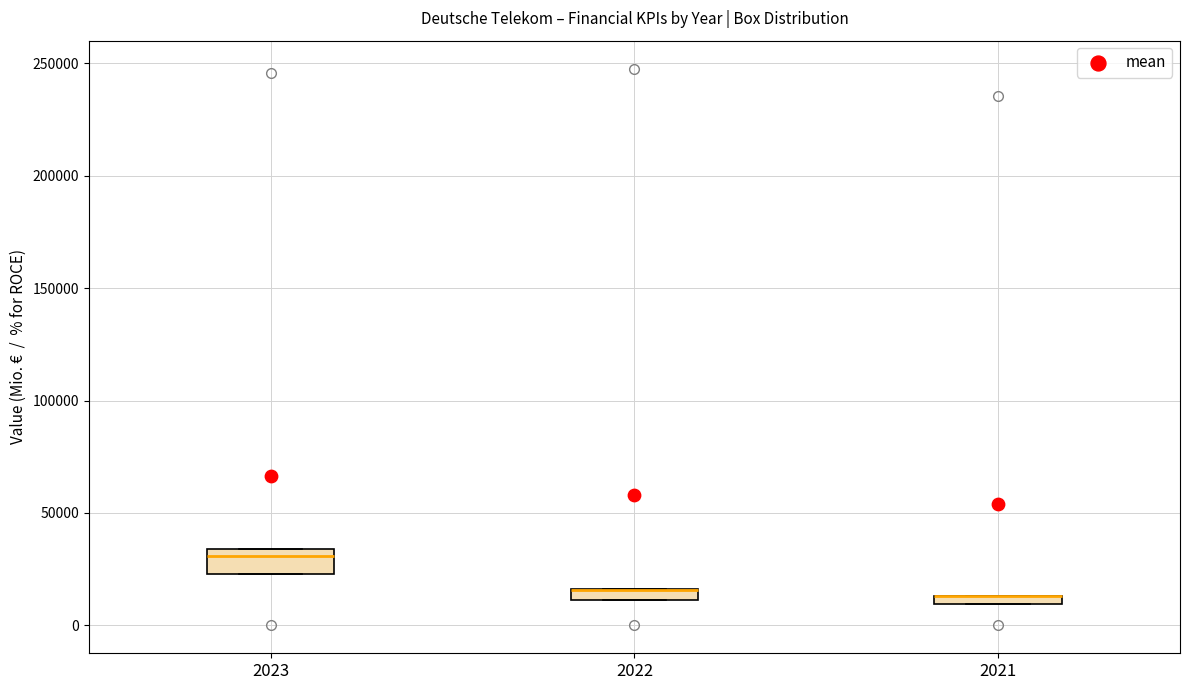

Where is the upper edge of the box at x = 2022 on the y-axis? The values are not printed on the chart, so give them approximately, as read against the axis.

15000